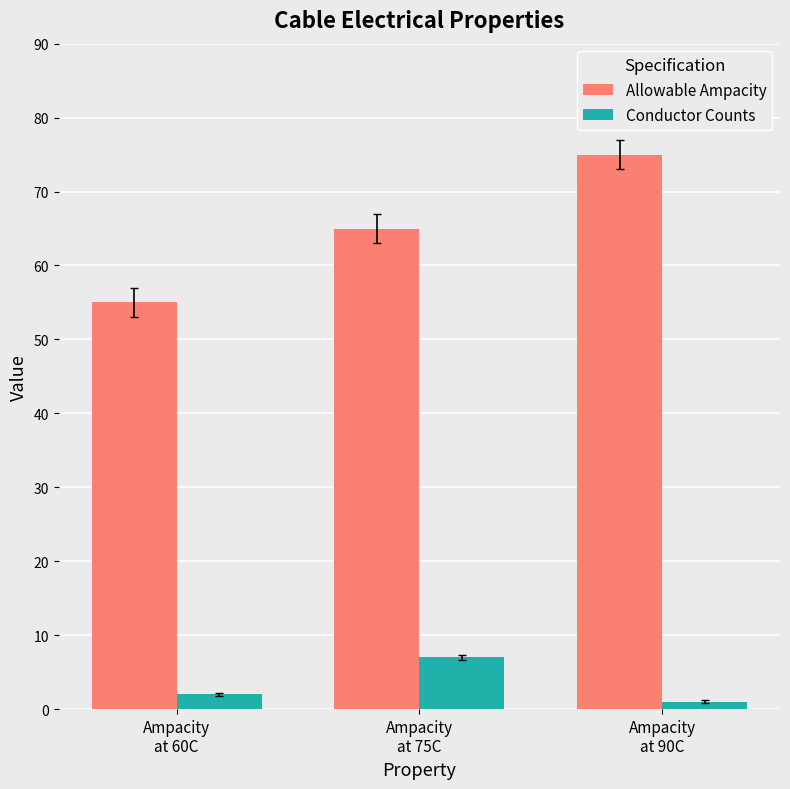

How many bars are there in total?

6